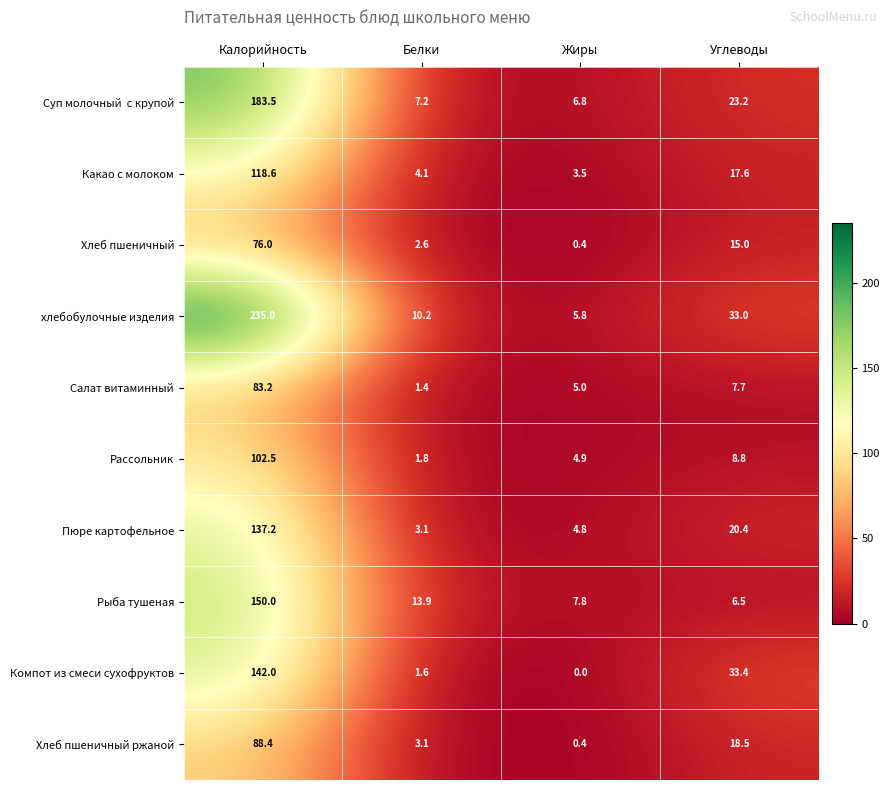

What is the sum of all Рассольник values?

118.0